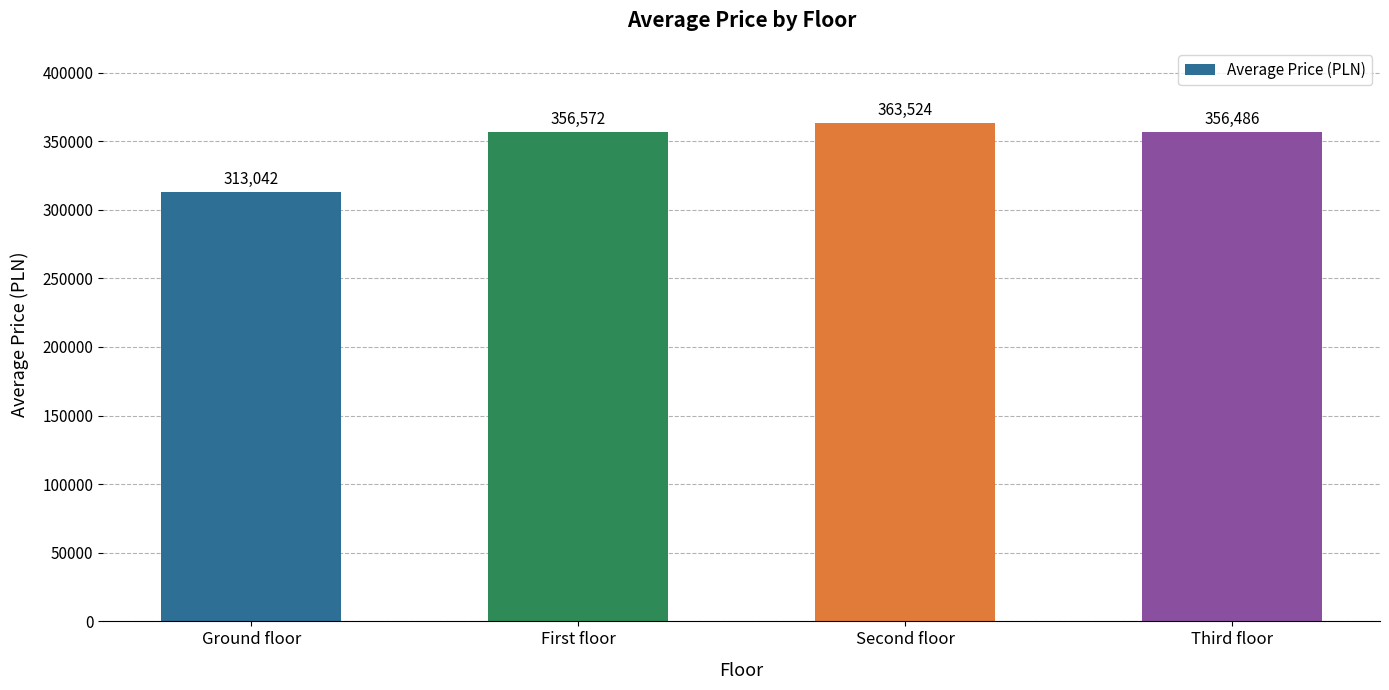

At which category does the chart reach its peak across all series?

Second floor